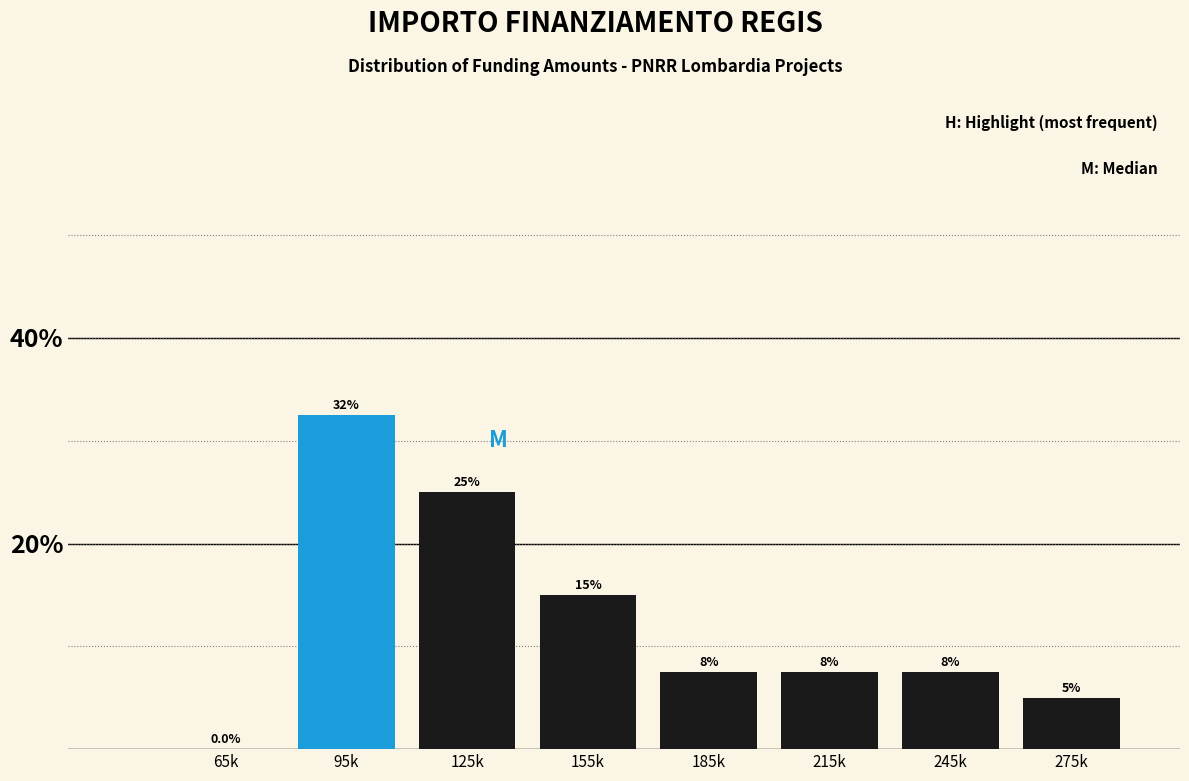

Reading left to right, transcribe all the data shown in this chart.

65k=0.0	95k=32.5	125k=25.0	155k=15.0	185k=7.5	215k=7.5	245k=7.5	275k=5.0